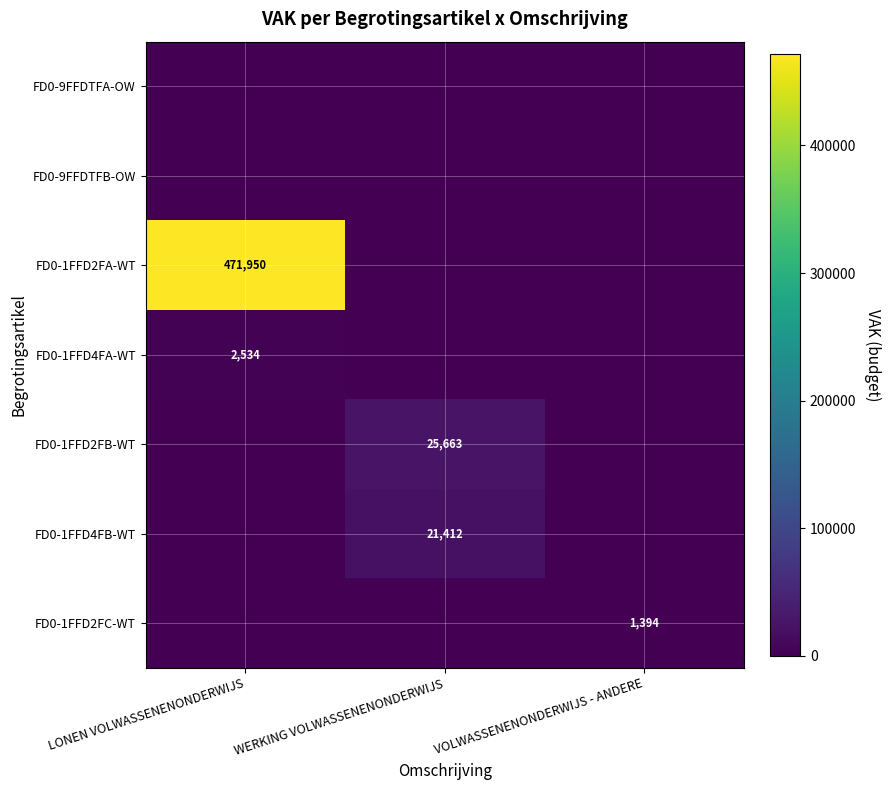

The FD0-1FFD4FA-WT series shows 3363 at LONEN VOLWASSENENONDERWIJS. True or false?

False